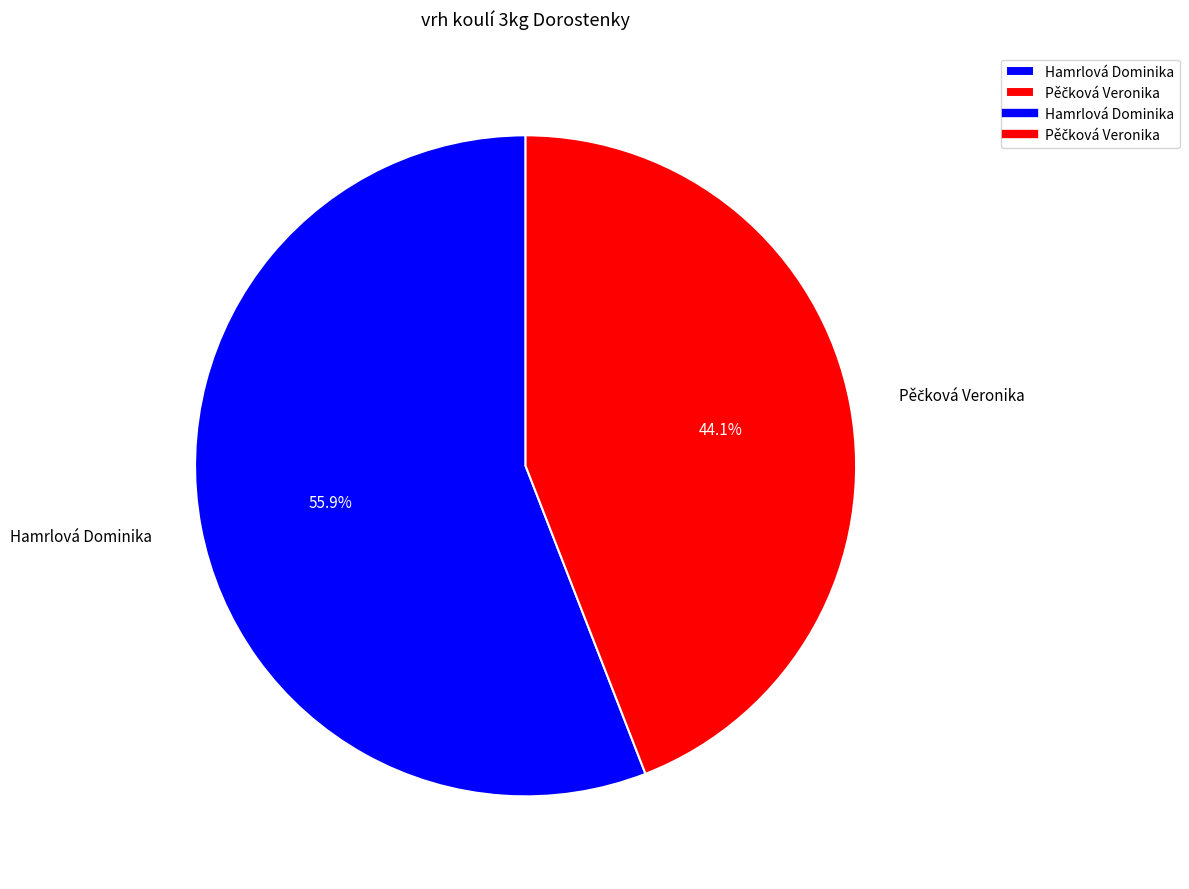

Which slice is the largest?

Hamrlová Dominika